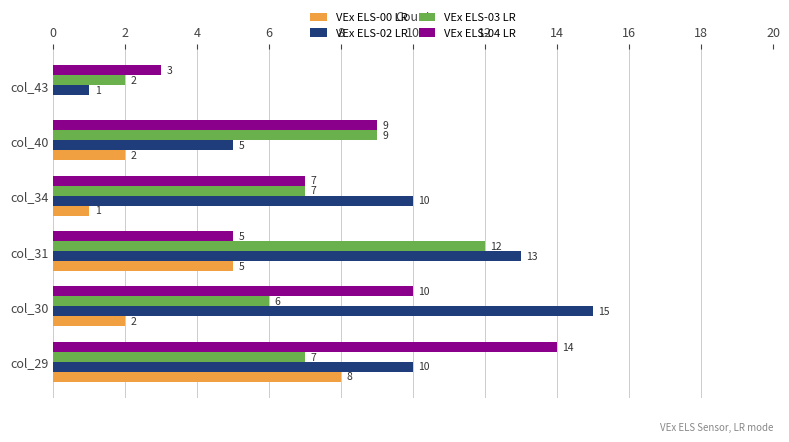

Is the value of VEx ELS-03 LR at col_43 greater than the value of VEx ELS-02 LR at col_34?

No